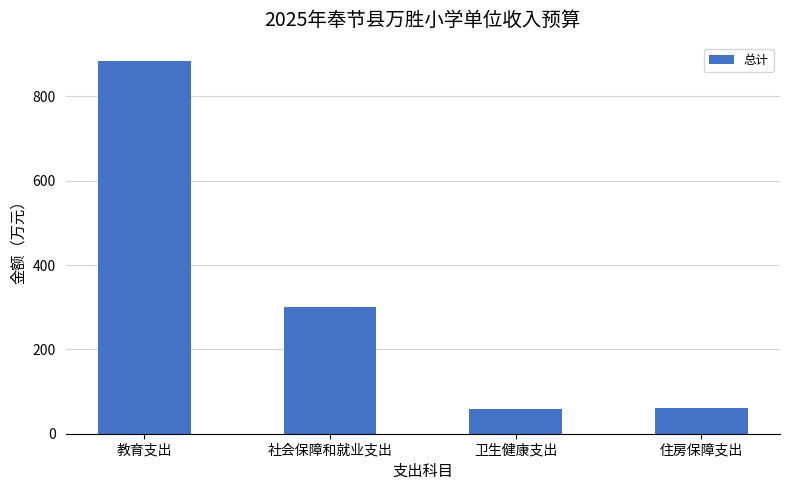

What is the change in value from 社会保障和就业支出 to 卫生健康支出?

-240.7